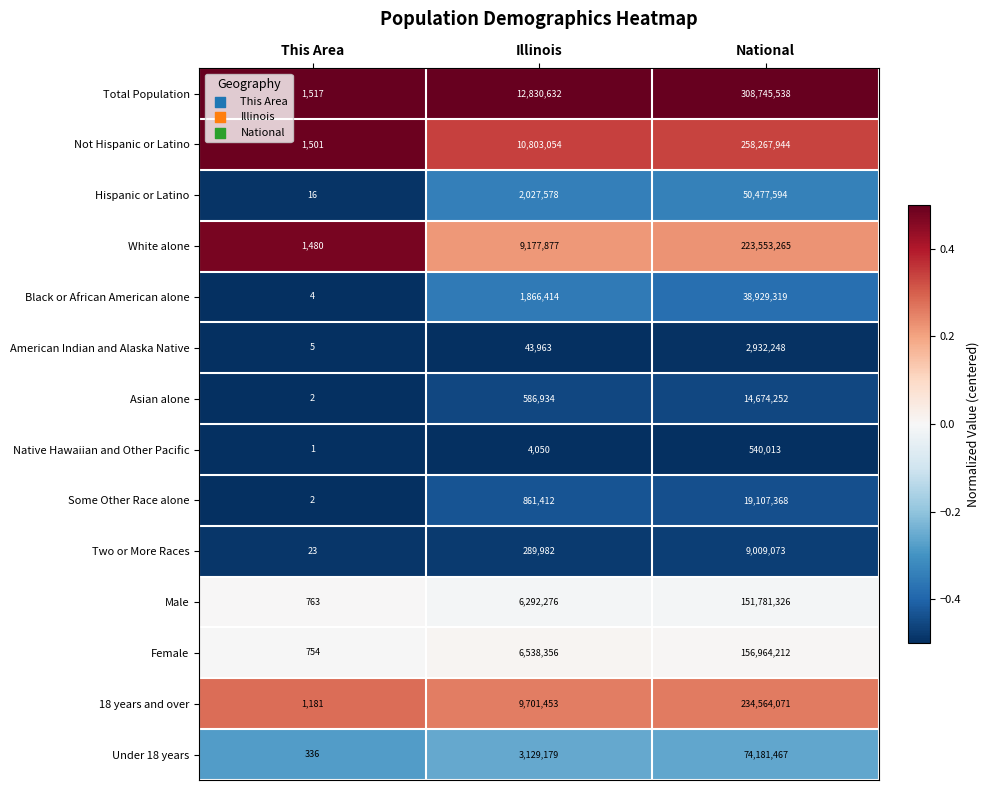

The White alone series shows 1480 at This Area. True or false?

True